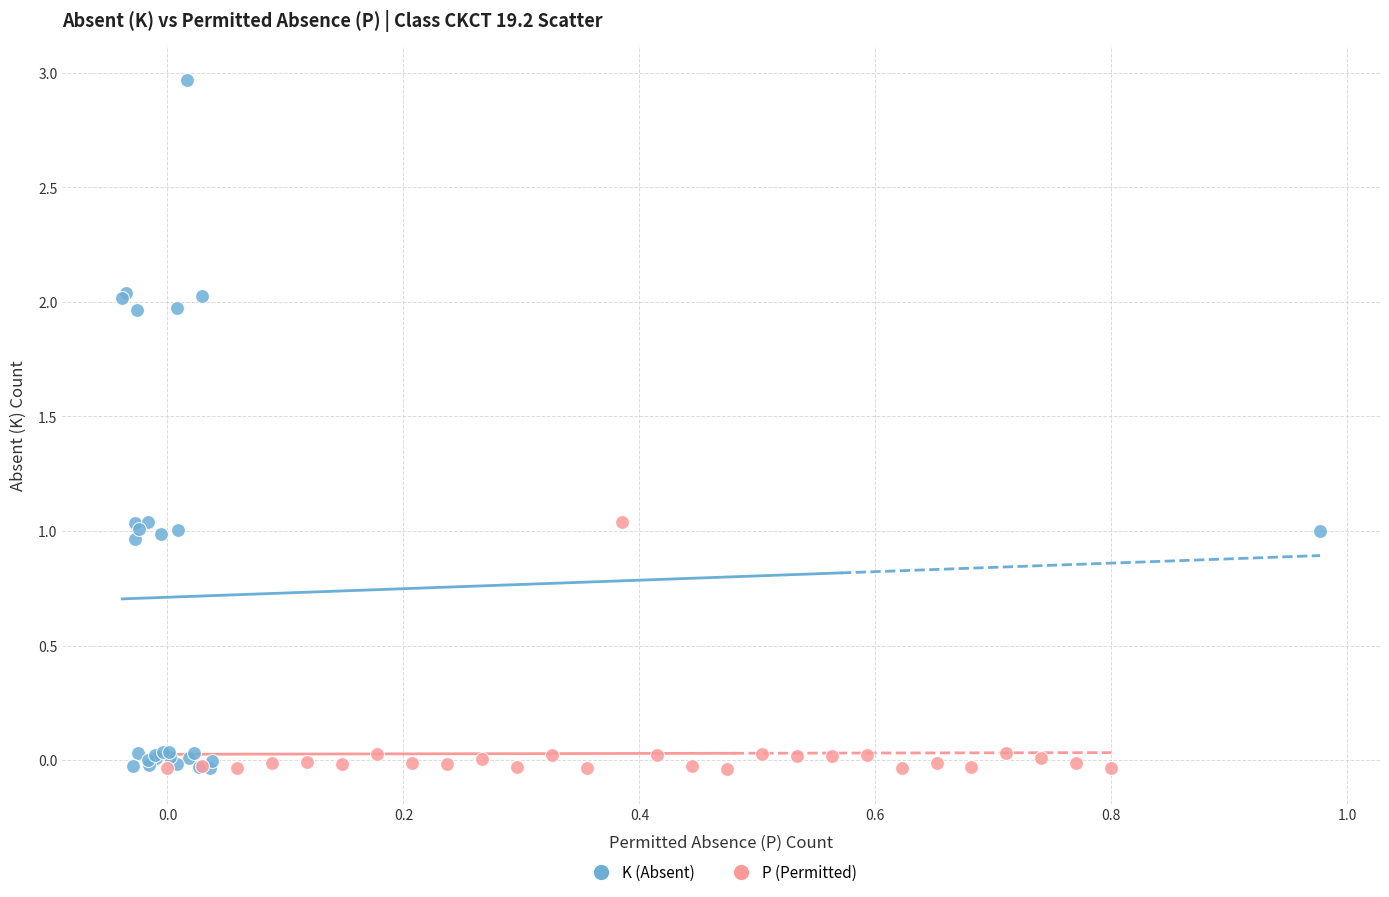

Which series contains the highest Y value?

K (Absent)